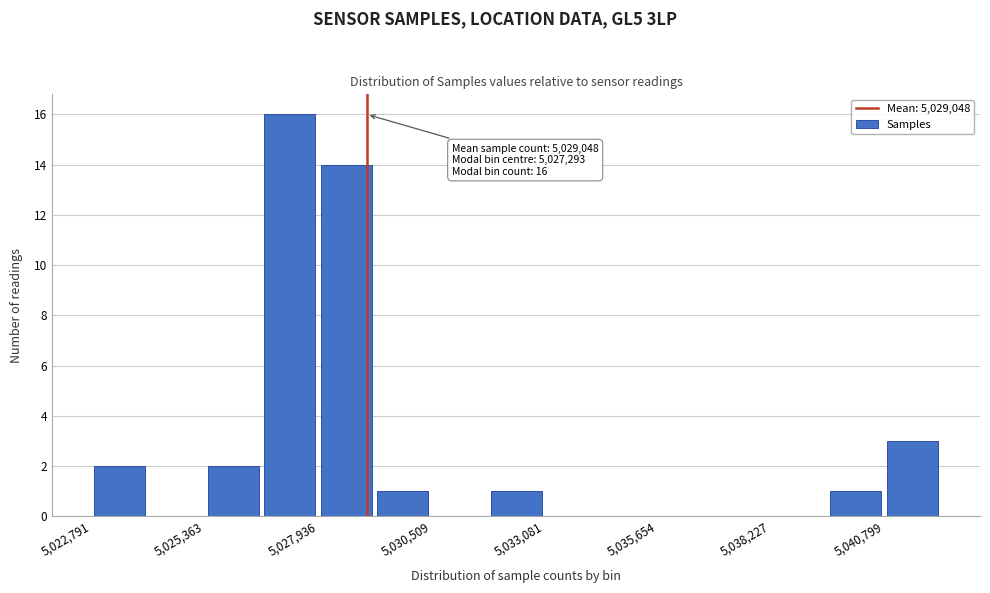

Read against the x-axis, roughly where is the centre of the tallest bar?

5027500